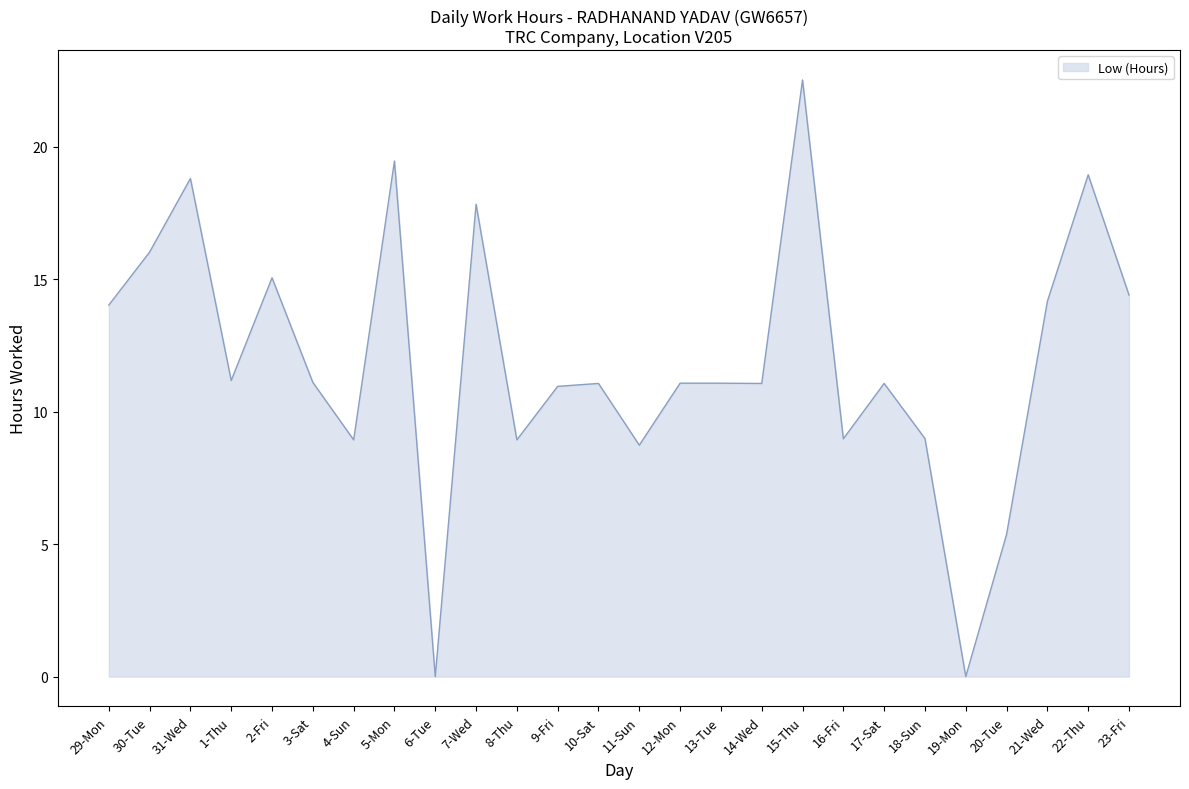

At which label does the data first exceed 11?

29-Mon